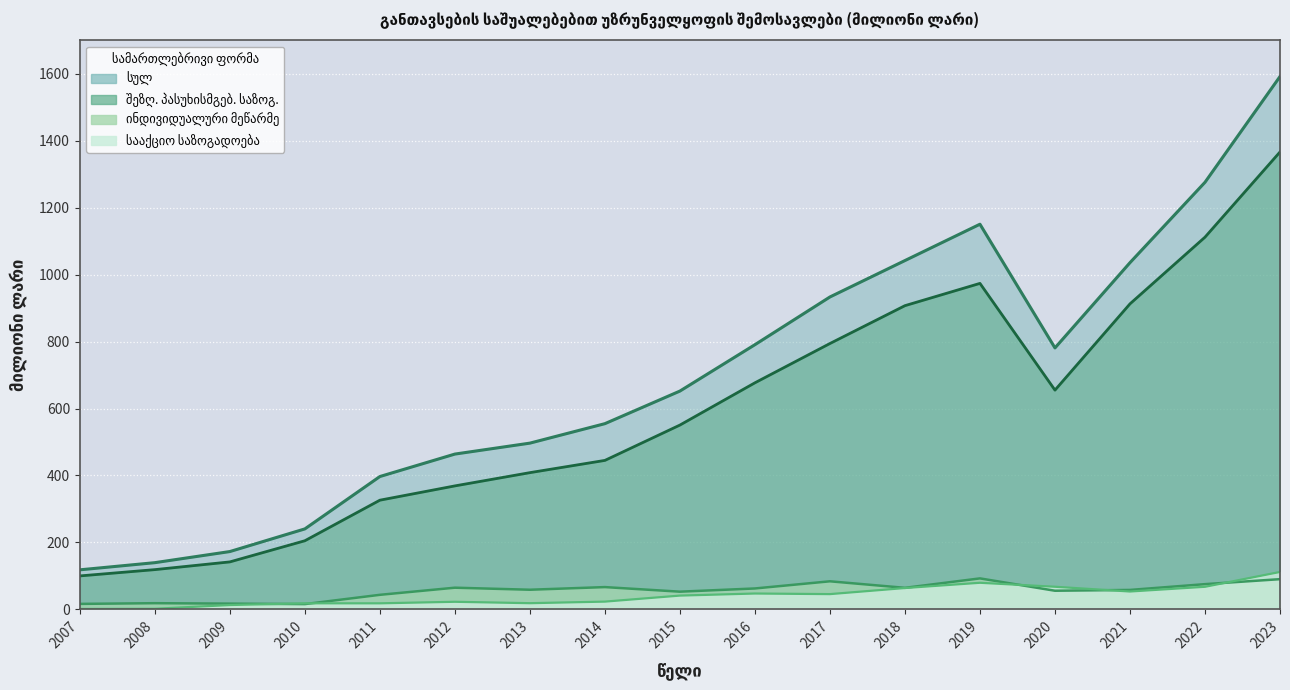

What is the value of the ინდივიდუალური მეწარმე point at the 7th from the left?

58.6